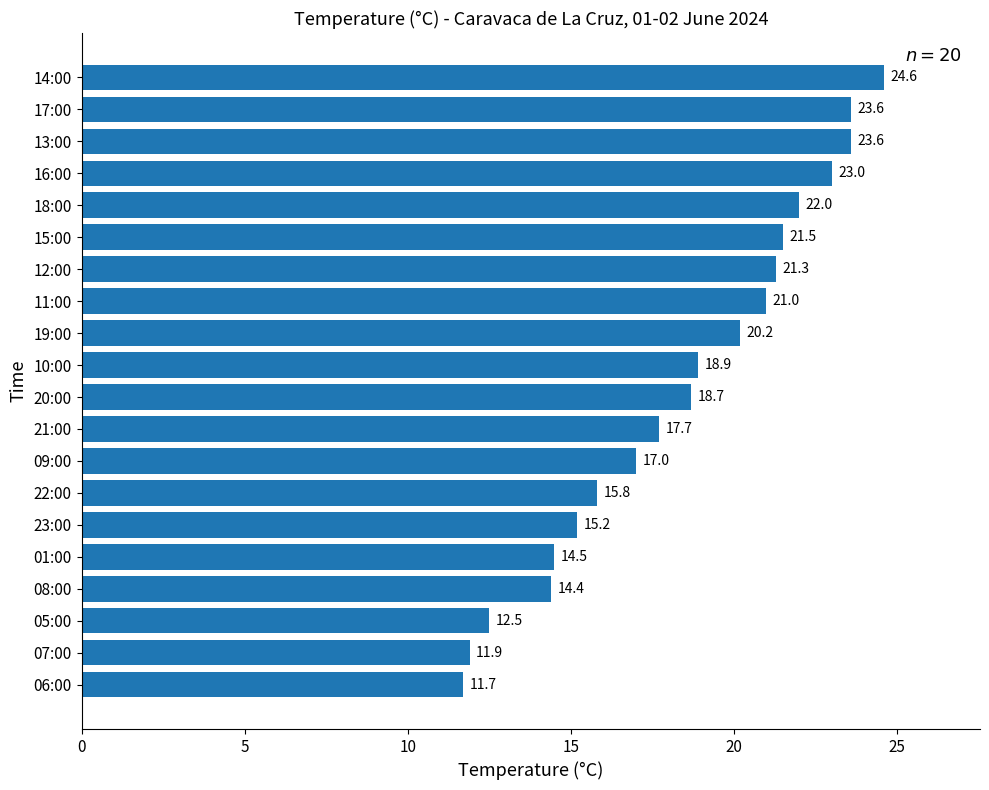

What is the change in value from 05:00 to 15:00?

+9.0